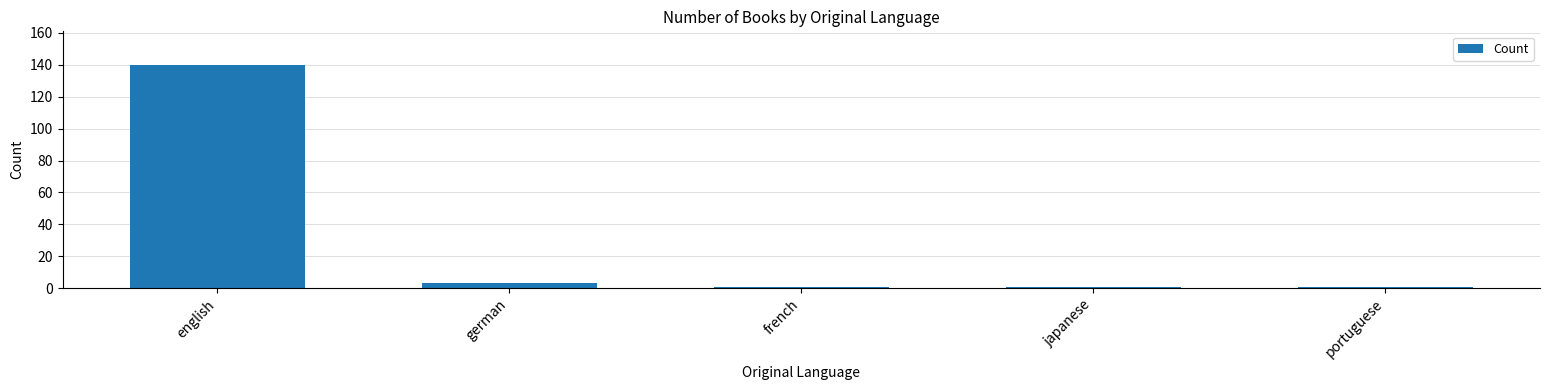

What is the minimum value shown in the chart?

1